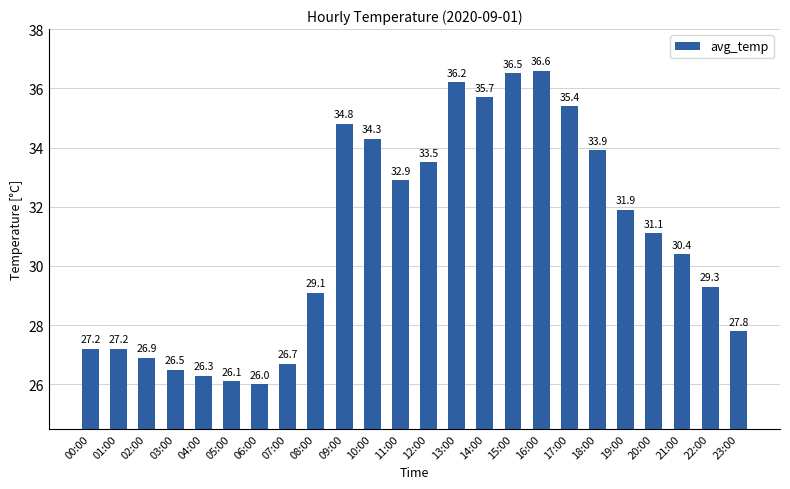

Are the bars horizontal?

No